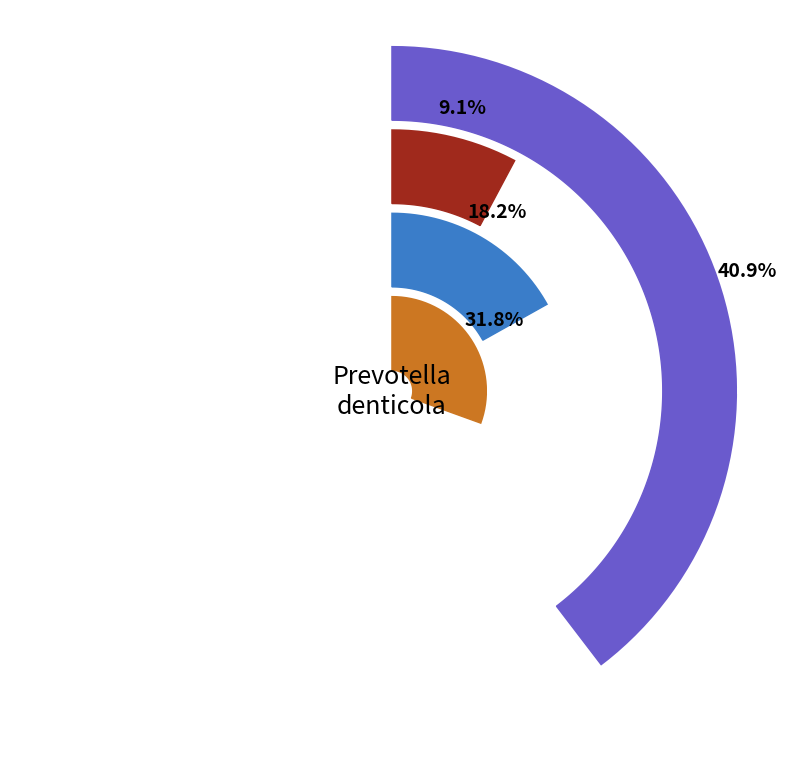

Is there any slice that represents more than half of the pie?

No